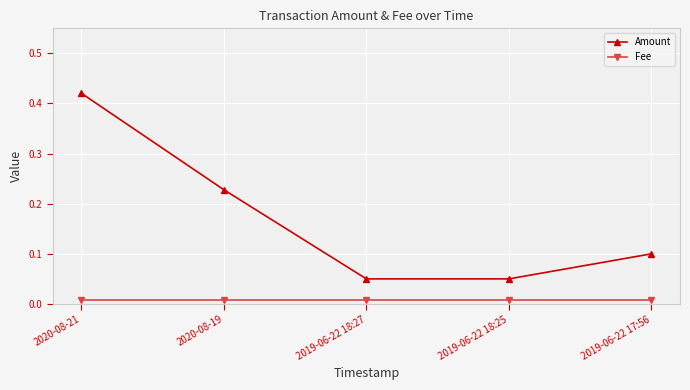

Which series has the largest total across all categories?

Amount